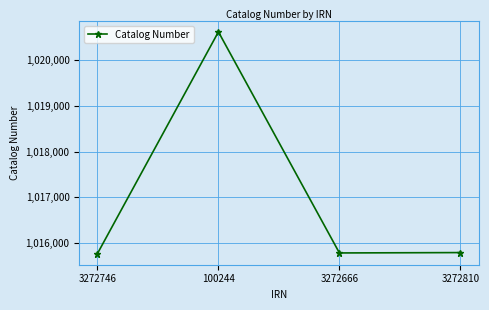

At which label is the value closest to 1018192?

3272810